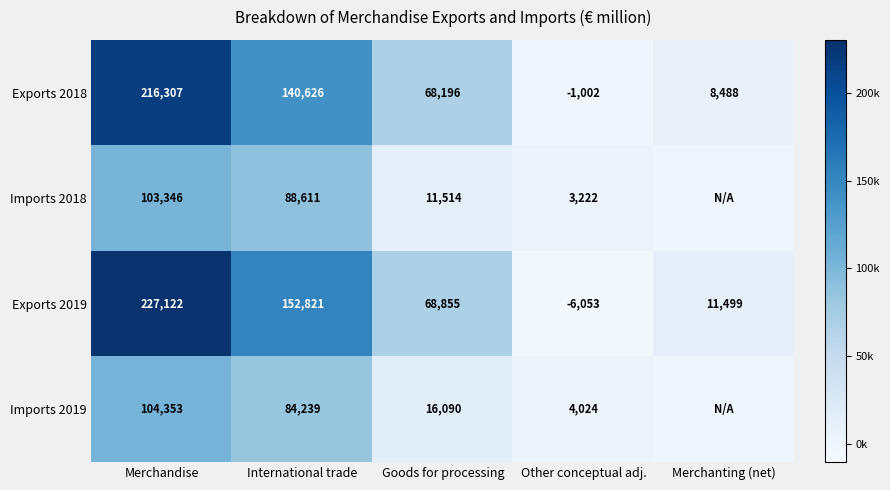

True or false: Exports 2018 has a value of -1553 at Other conceptual adj..

False